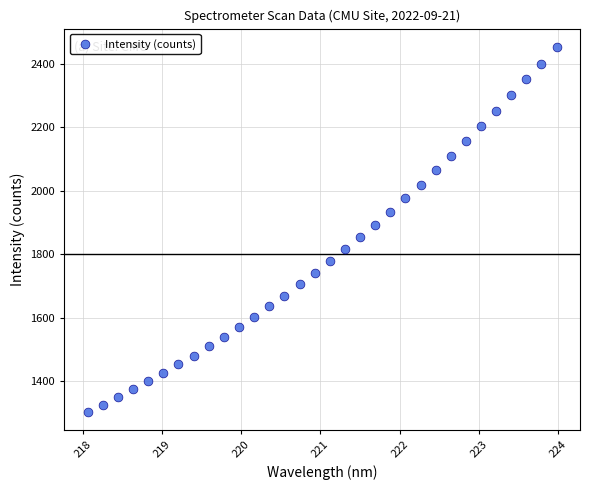

What is the range of X values (max minus min)?

5.9